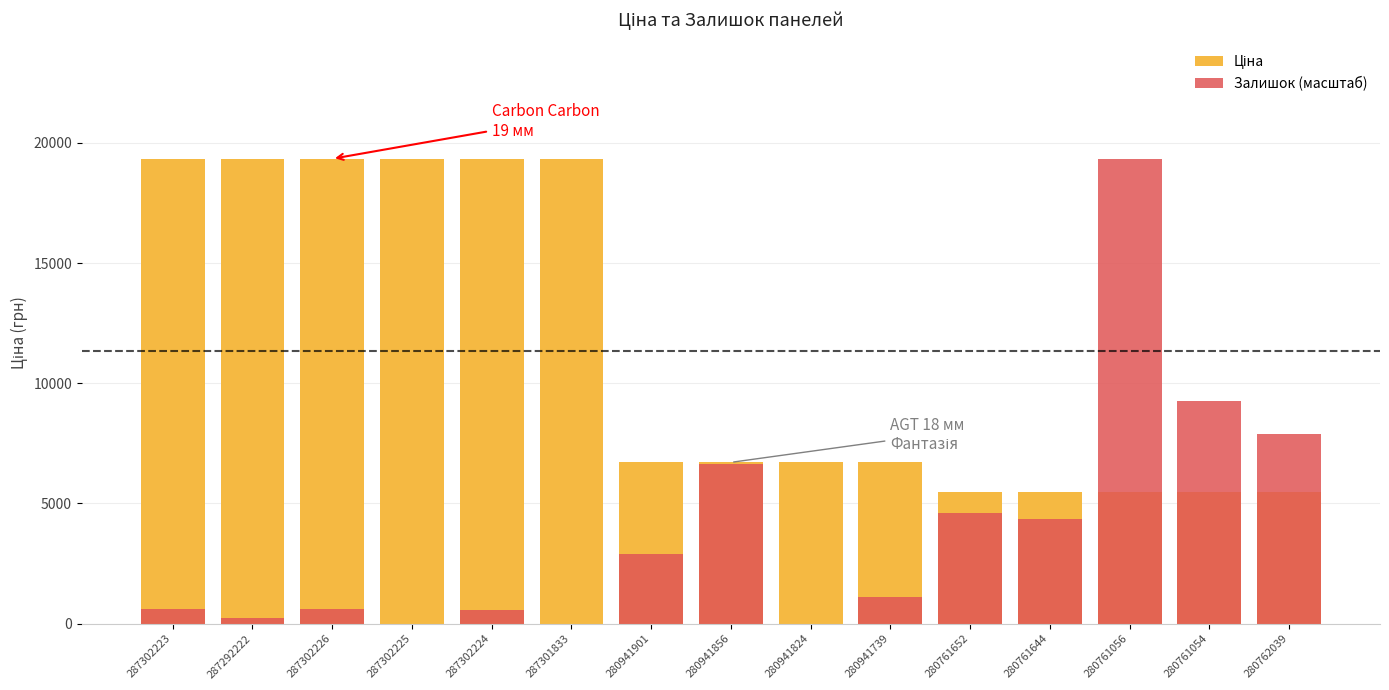

True or false: Залишок (масштаб) has a value of 624.0 at 287302223.

True